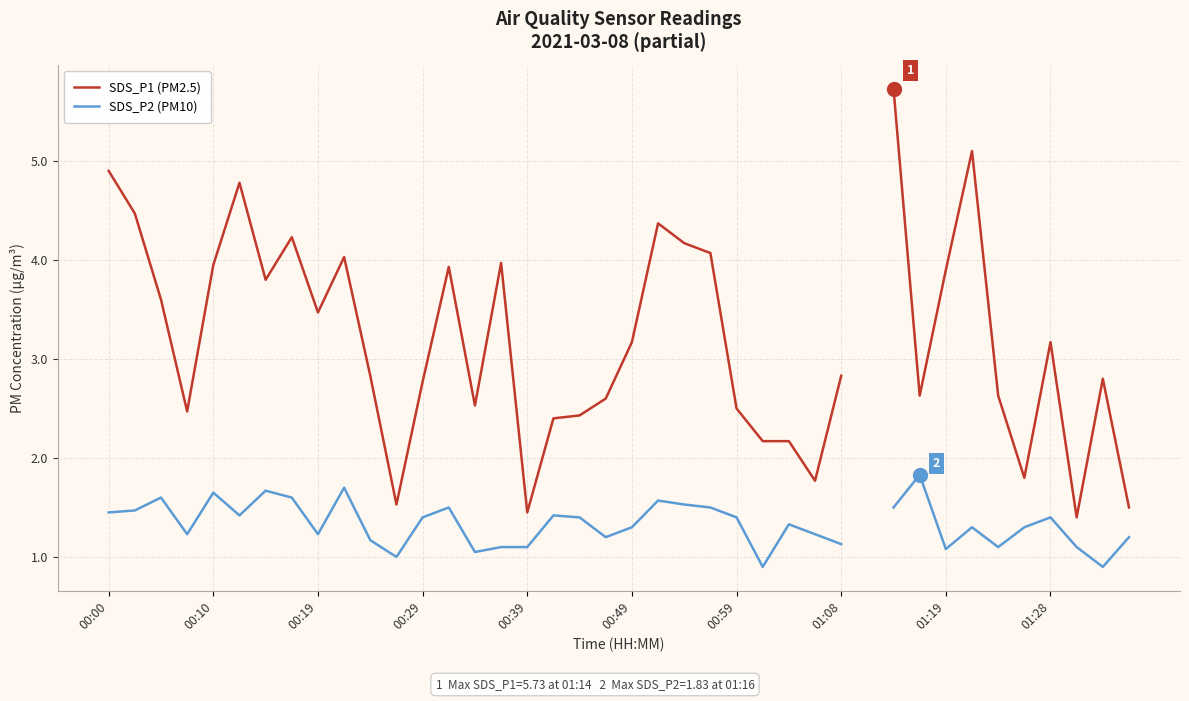

True or false: SDS_P1 (PM2.5) and SDS_P2 (PM10) cross at least once.

False